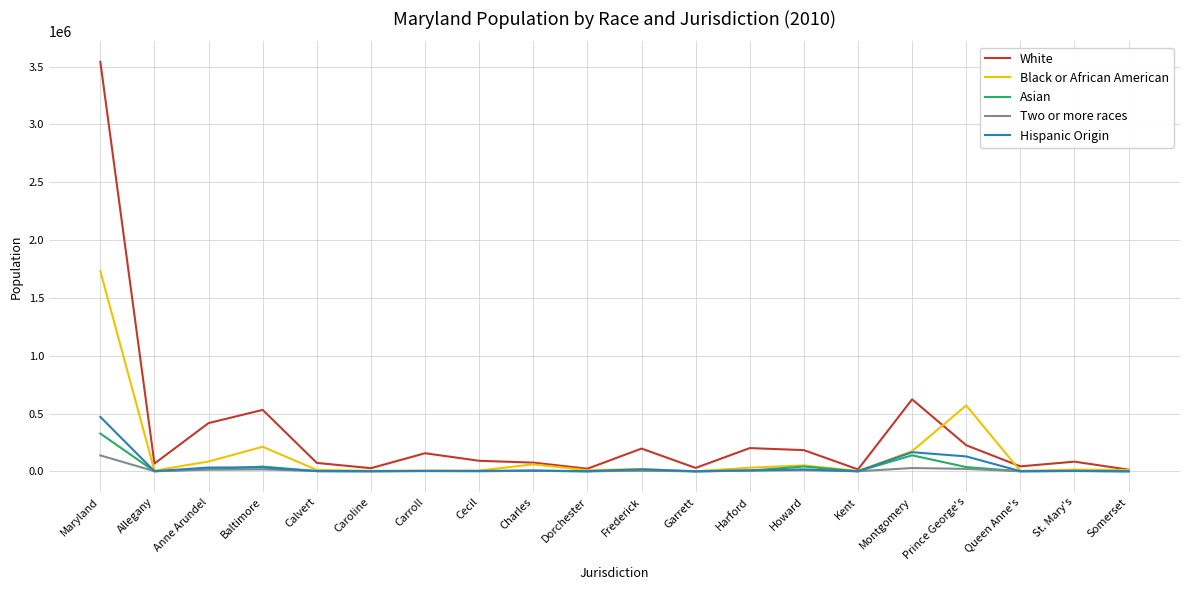

Which series has the largest range (max minus min)?

White